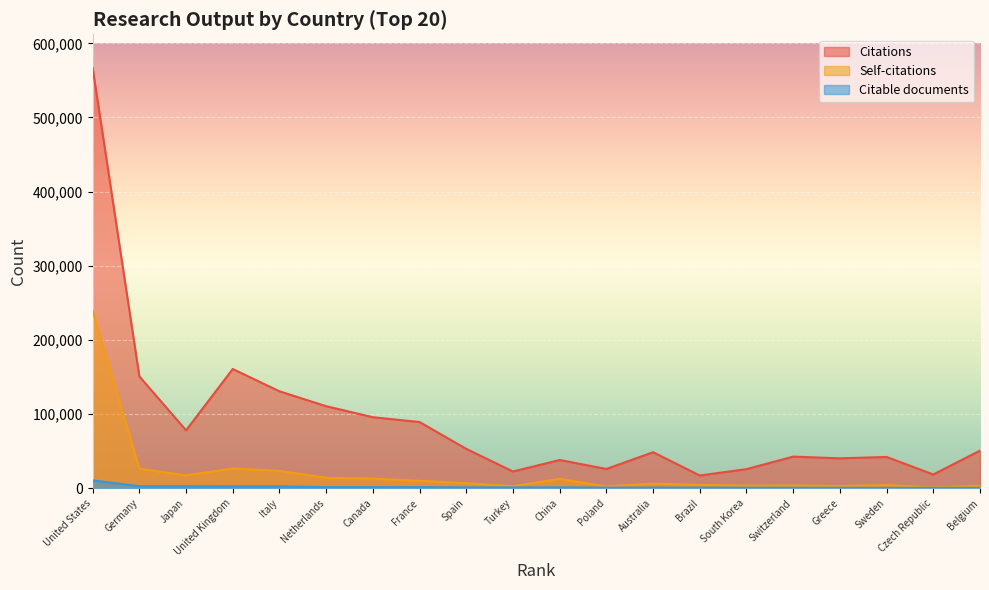

What is the sum of all Citations values?

1808762